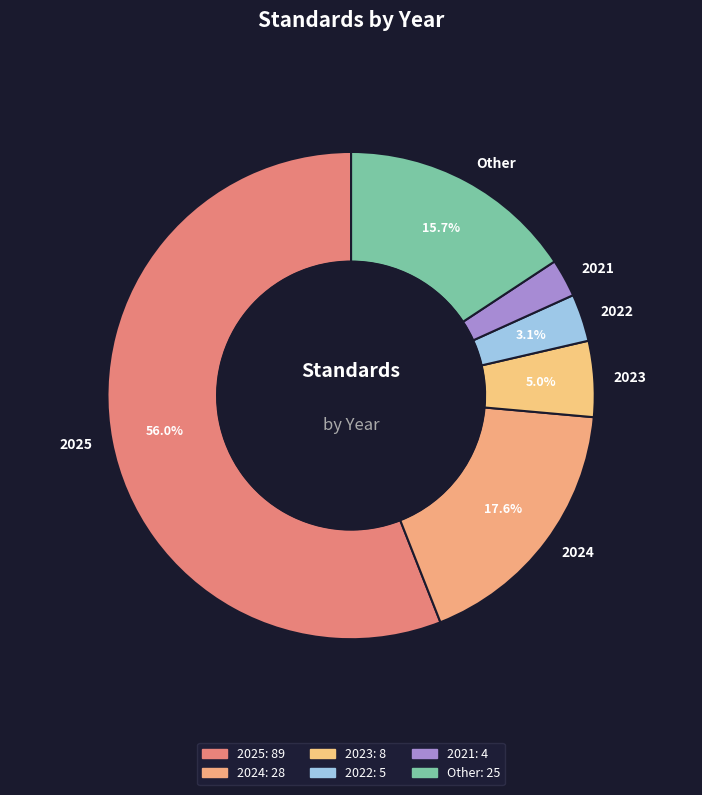

Which has a higher value, 2022 or 2023?

2023